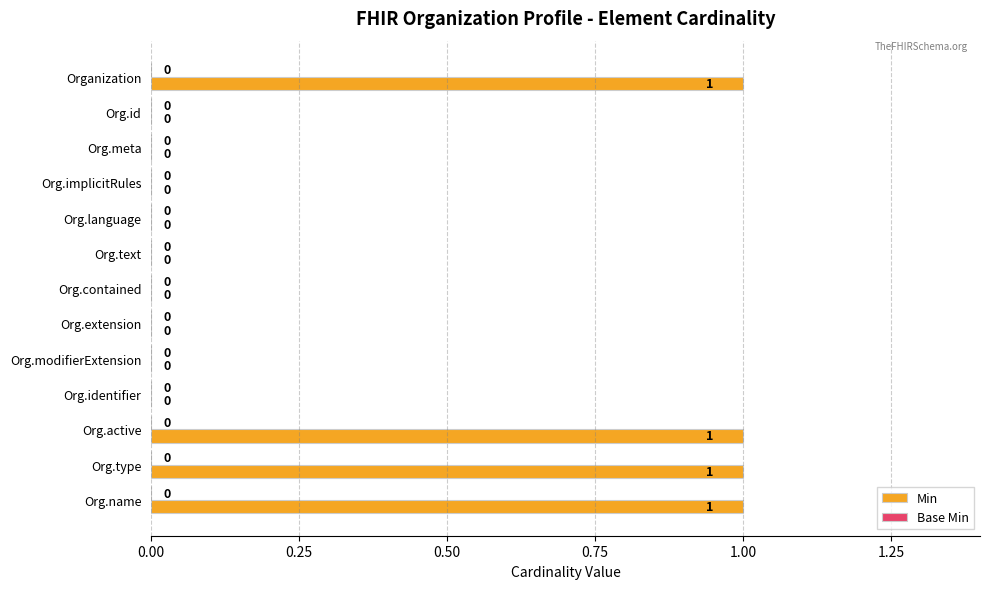

What is the change in value from Org.language to Org.active?

+1